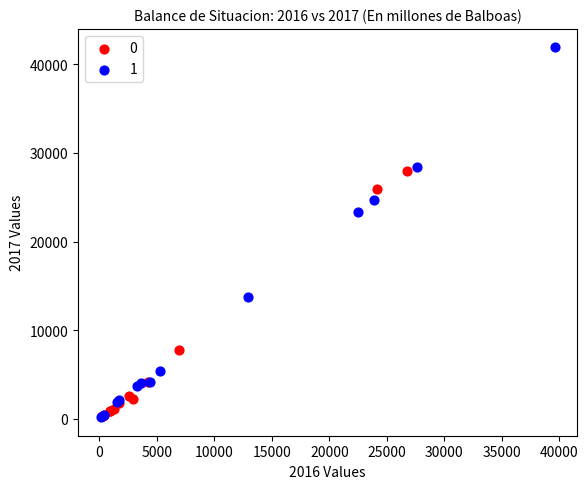

What are all the series names shown in the legend?

0, 1